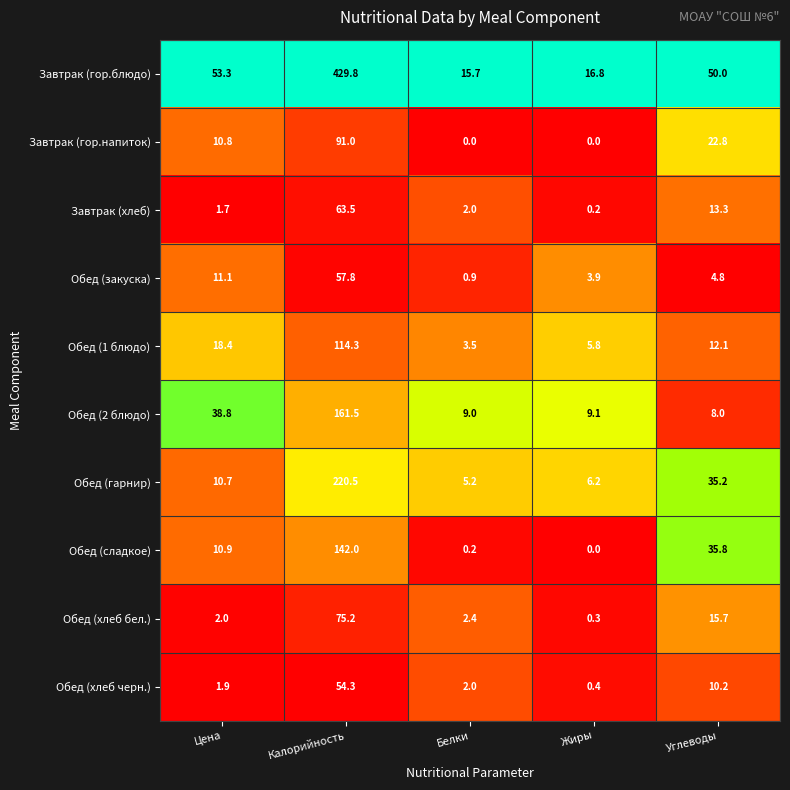

What is the sum of all Обед (гарнир) values?

277.8